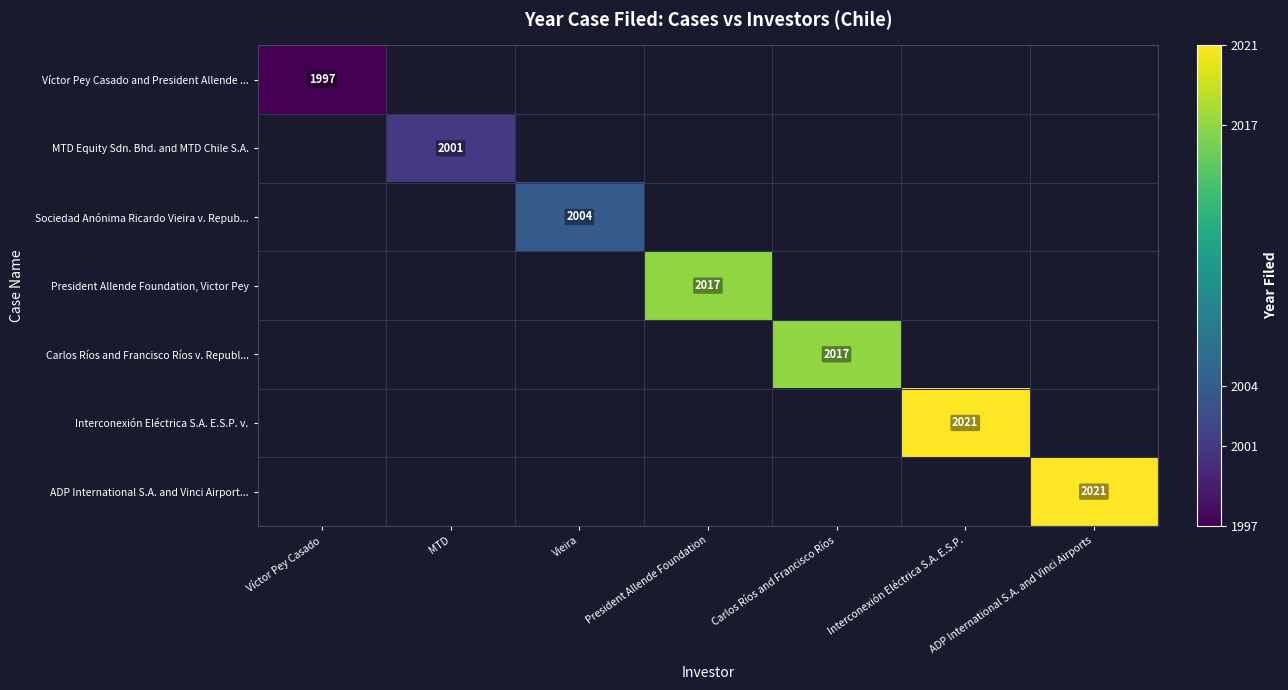

Rank the series at Interconexión Eléctrica S.A. E.S.P. from highest to lowest value.

Víctor Pey Casado and President Allende ..., MTD Equity Sdn. Bhd. and MTD Chile S.A., Sociedad Anónima Ricardo Vieira v. Repub..., President Allende Foundation, Victor Pey, Carlos Ríos and Francisco Ríos v. Republ..., Interconexión Eléctrica S.A. E.S.P. v., ADP International S.A. and Vinci Airport...